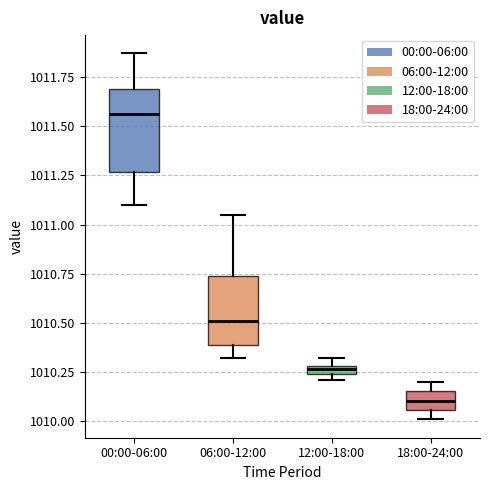

Where does the lower whisker of the box for 06:00-12:00 end on the y-axis? The values are not printed on the chart, so give them approximately, as read against the axis.

1010.30